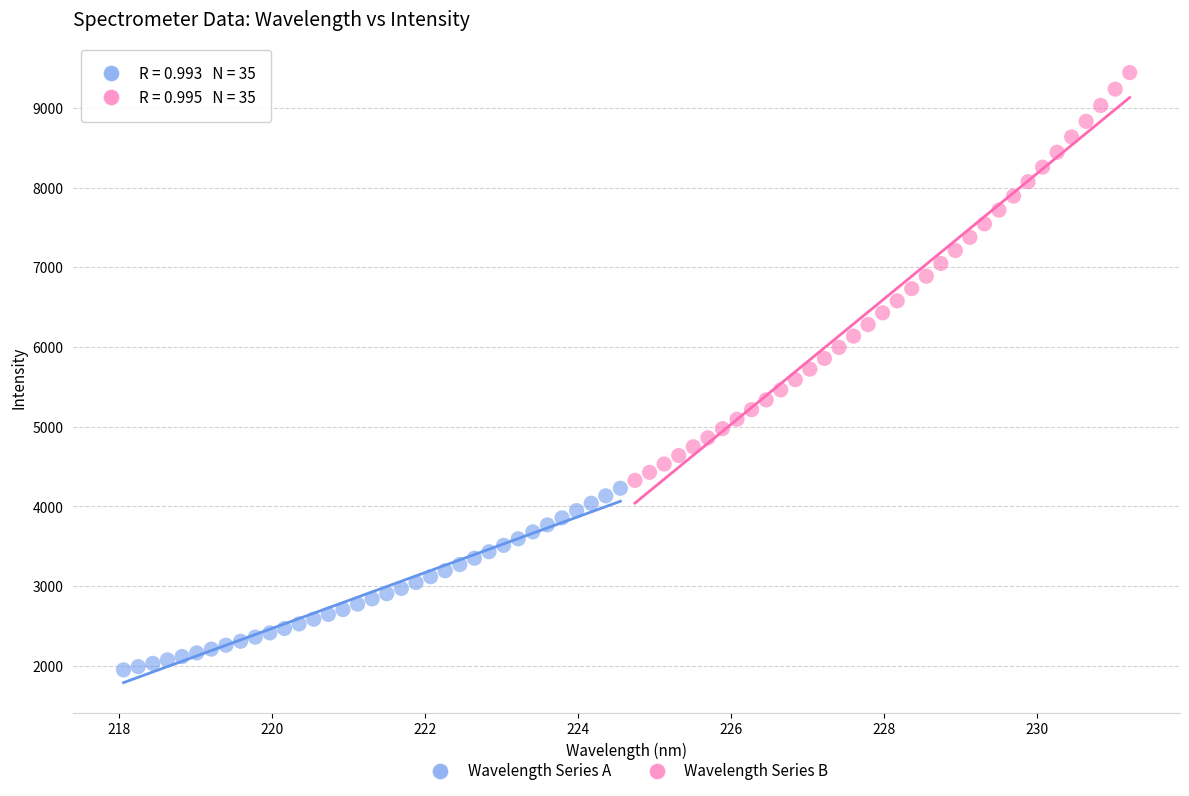

Which series has the largest Y range (max minus min)?

Wavelength Series B